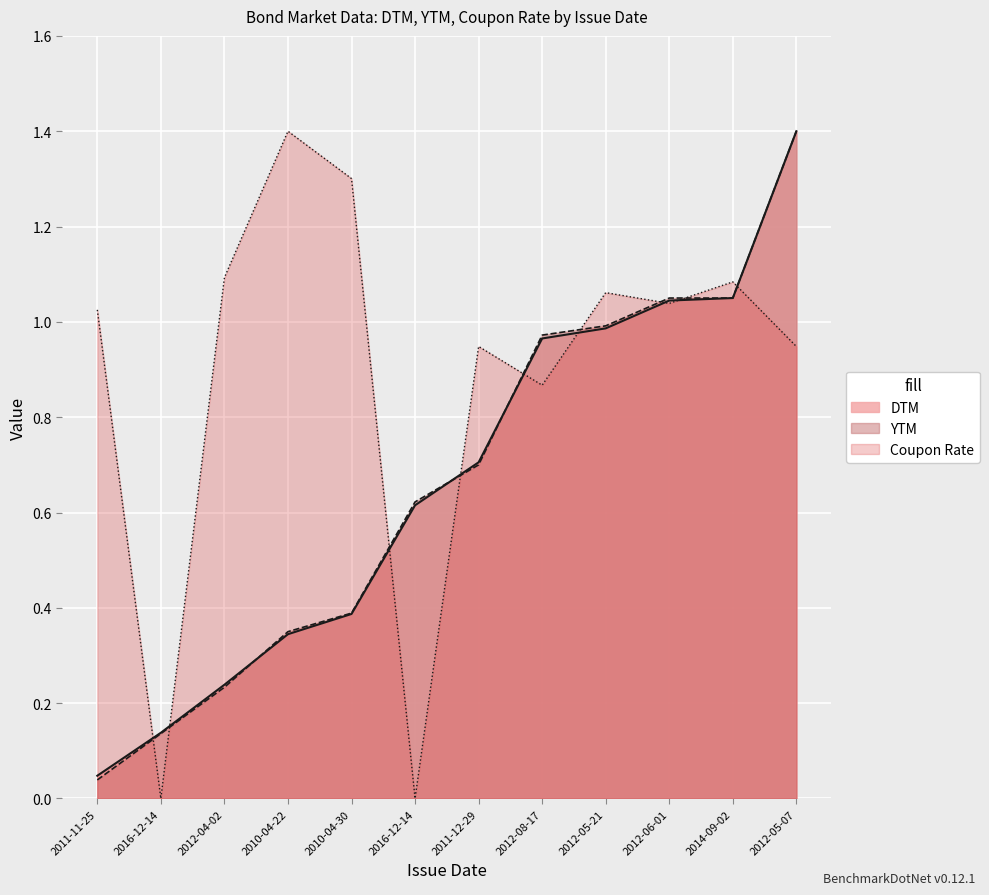

Reading left to right, extract all data points from this chart.

DTM: 0.0	0.1	0.2	0.3	0.4	0.6	0.7	1.0	1.0	1.0	1.0	1.4
YTM: 0.0	0.1	0.2	0.3	0.4	0.6	0.7	1.0	1.0	1.1	1.1	1.4
Coupon Rate: 1.0	0.0	1.1	1.4	1.3	0.0	0.9	0.9	1.1	1.0	1.1	0.9